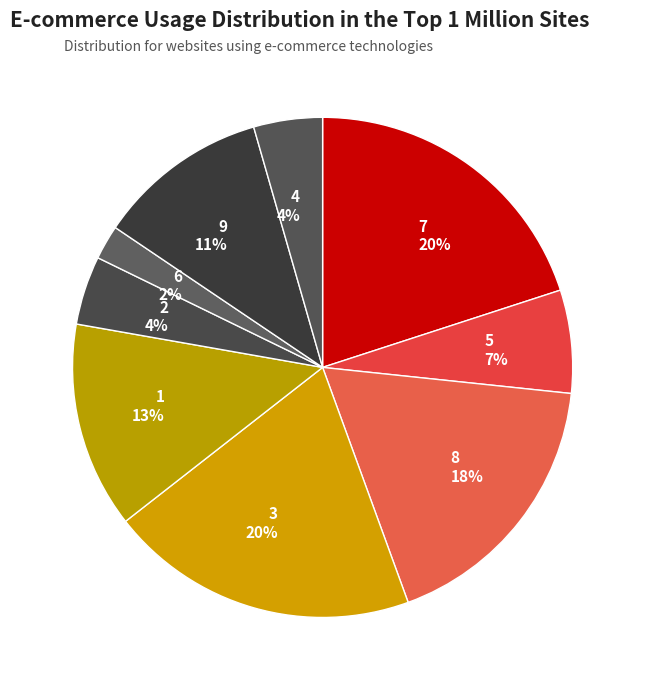

To the nearest percent, what is the average slice percentage?

11%